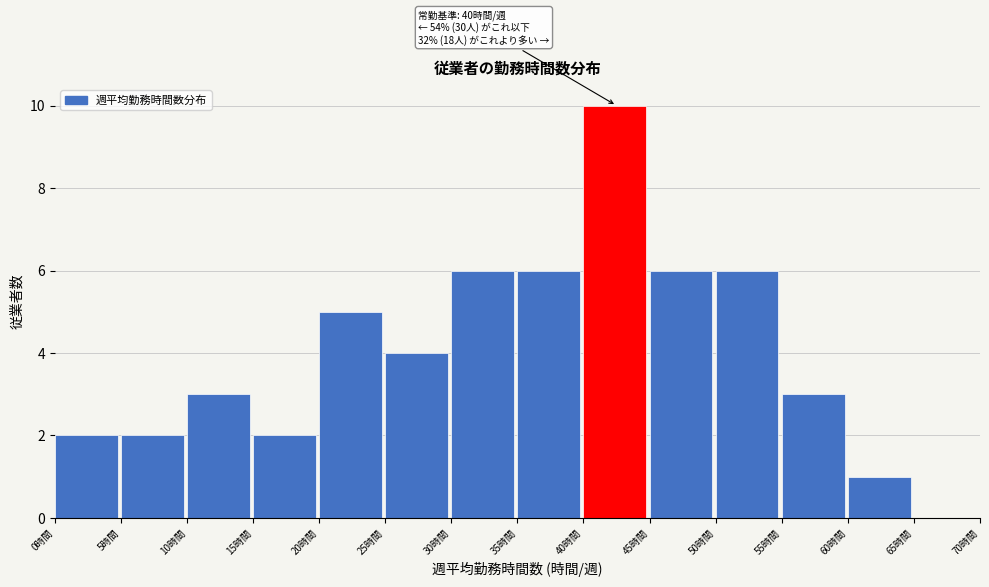

Which range on the x-axis has the tallest bar?

40 to 45